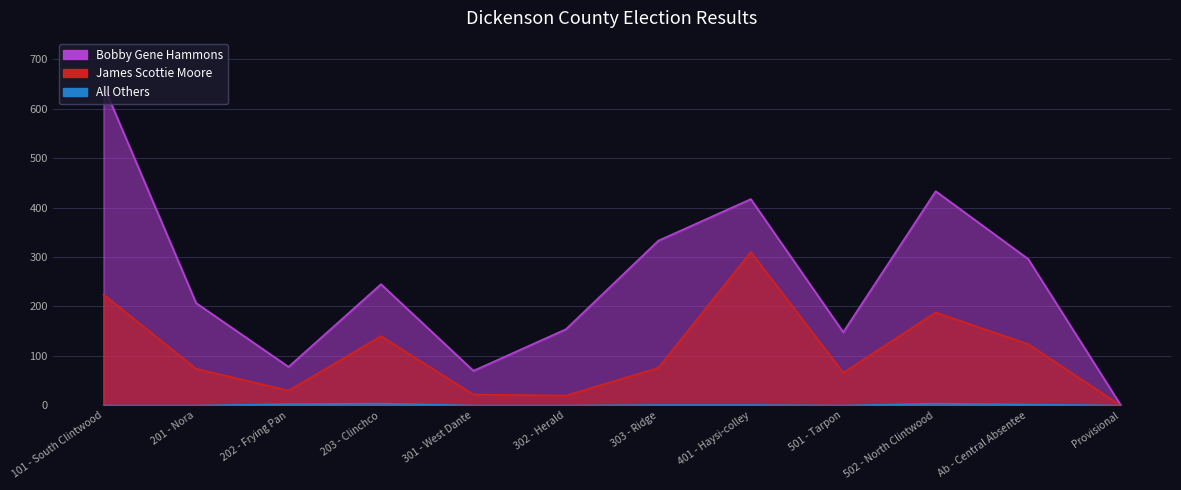

What is the value of the James Scottie Moore point at the 6th from the left?

20